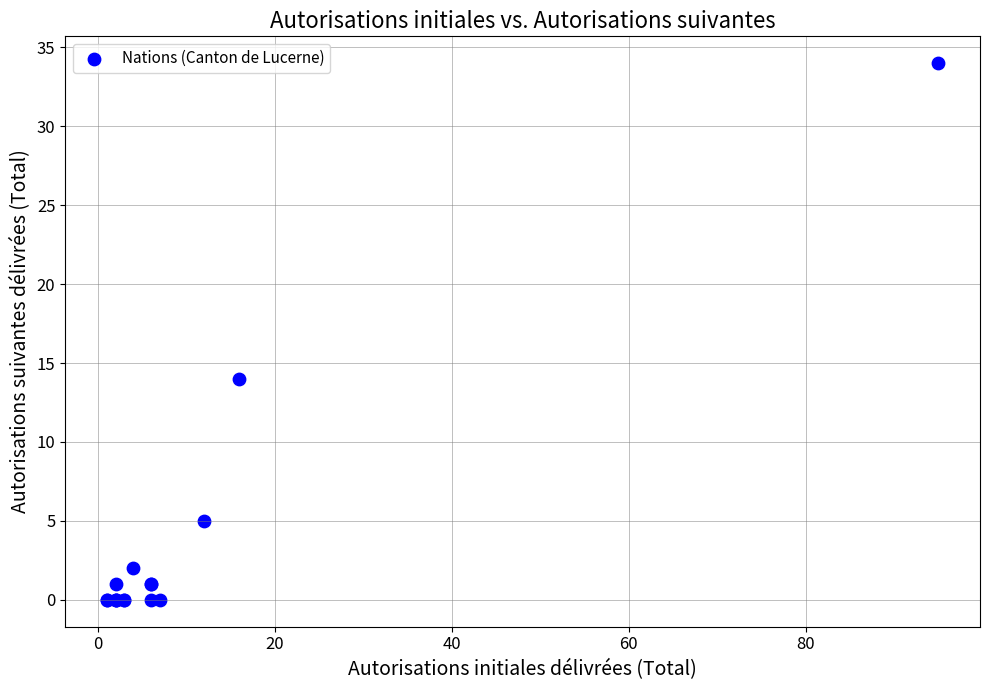

What Y value in the scatter plot is closest to 17?

14